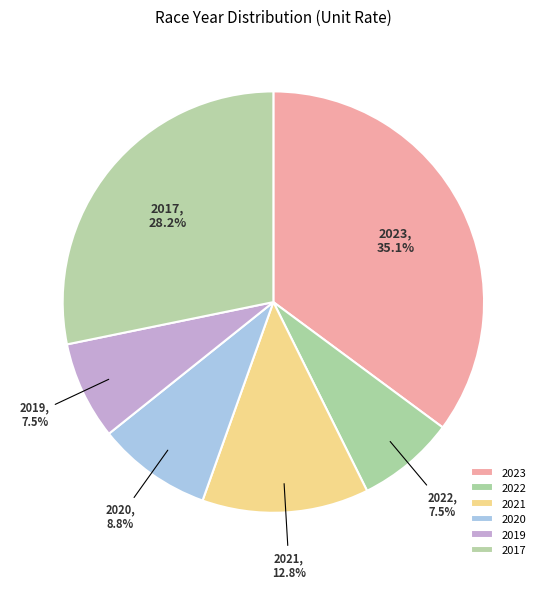

Combined, do 2022 and 2020 account for over 50%?

No